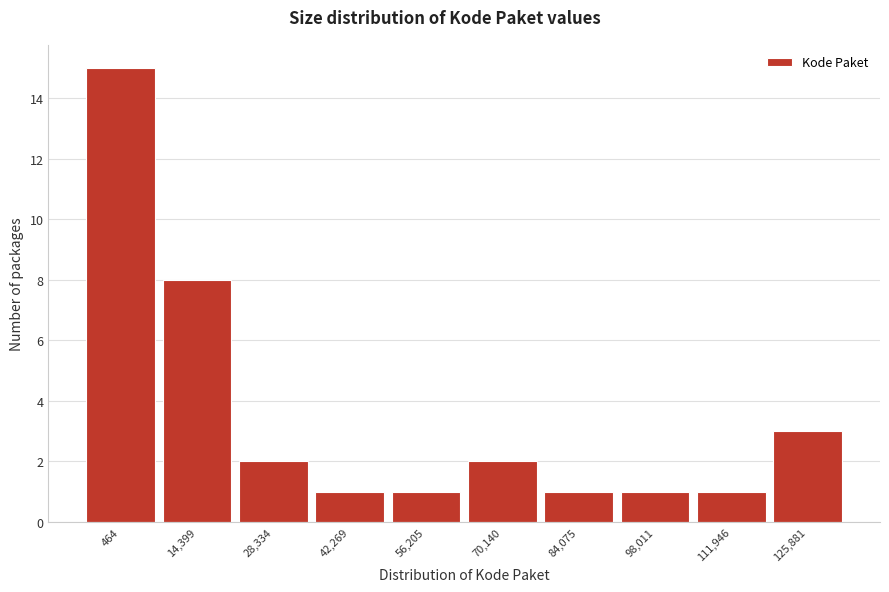

Reading left to right, what are all the values shown in this chart?

464=15	14,399=8	28,334=2	42,269=1	56,205=1	70,140=2	84,075=1	98,011=1	111,946=1	125,881=3